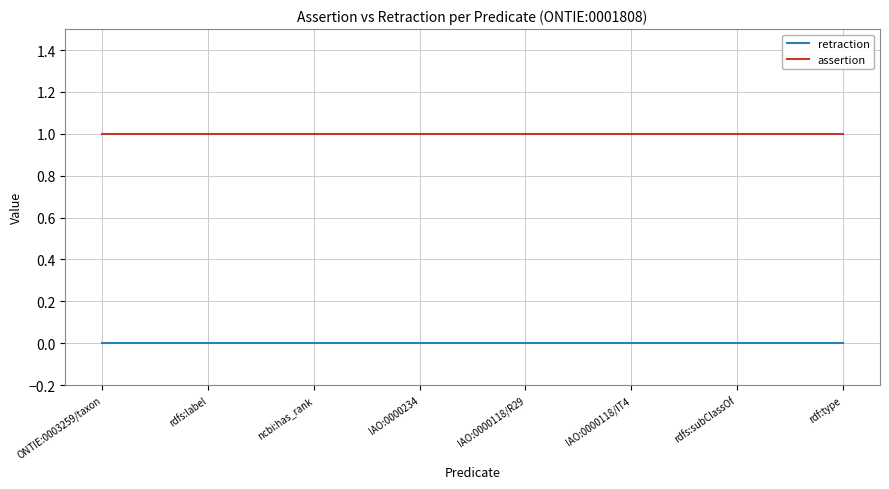

Which series has the largest total across all categories?

assertion